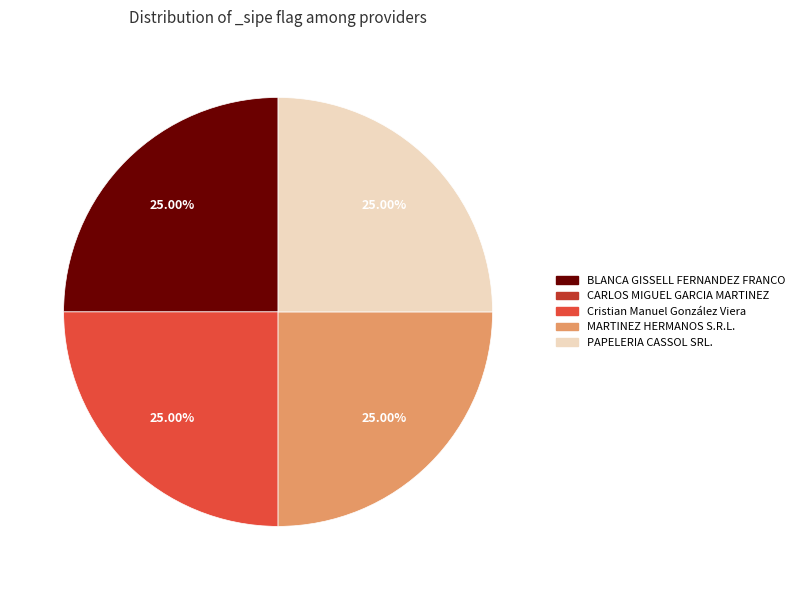

How many segments does this pie chart have?

4